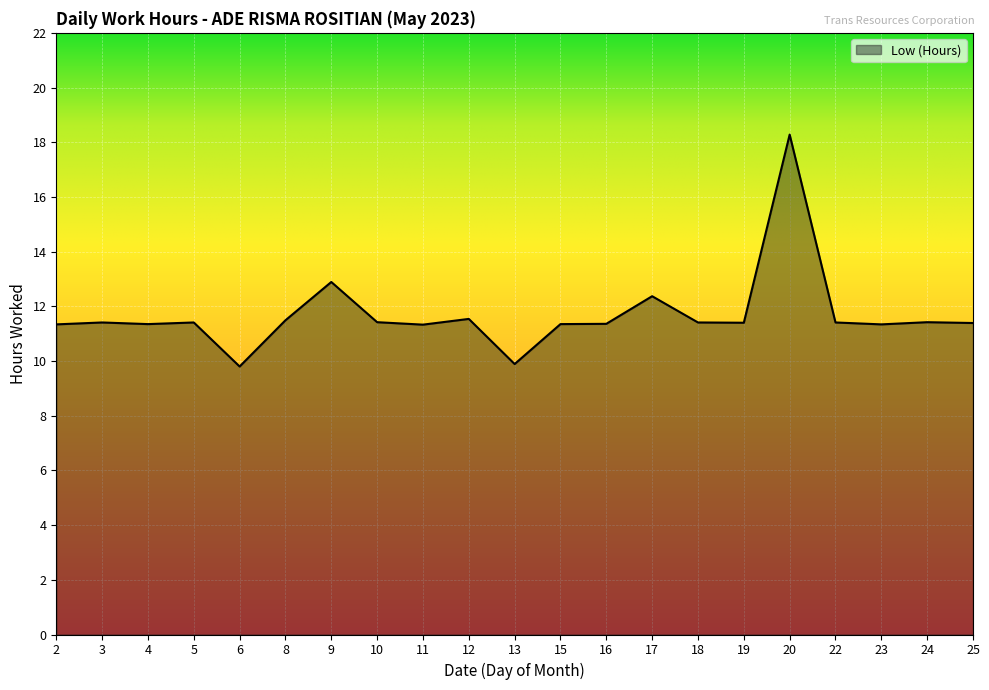

What is the difference between the values at 9 and 24?

1.5